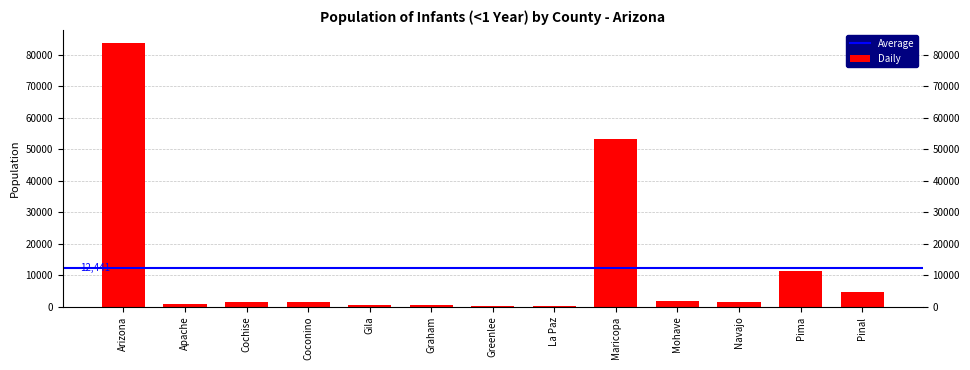

What is the sum of all values?

161727